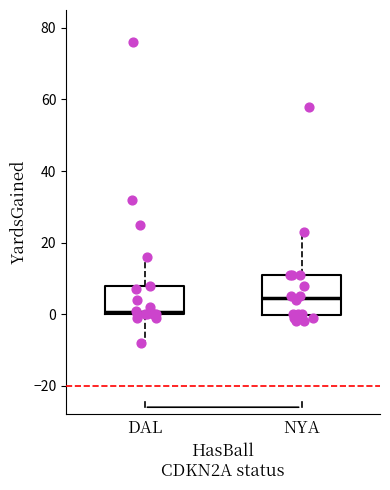

Reading left to right, read every box against the y-axis: the position of its median line, the range the box covers, and the ends of its whiskers. The values are not printed on the chart, so give them approximately, as read against the axis.

DAL: median 0, box 0 to 8, whiskers -8 to 16
NYA: median 4, box 0 to 12, whiskers -2 to 24